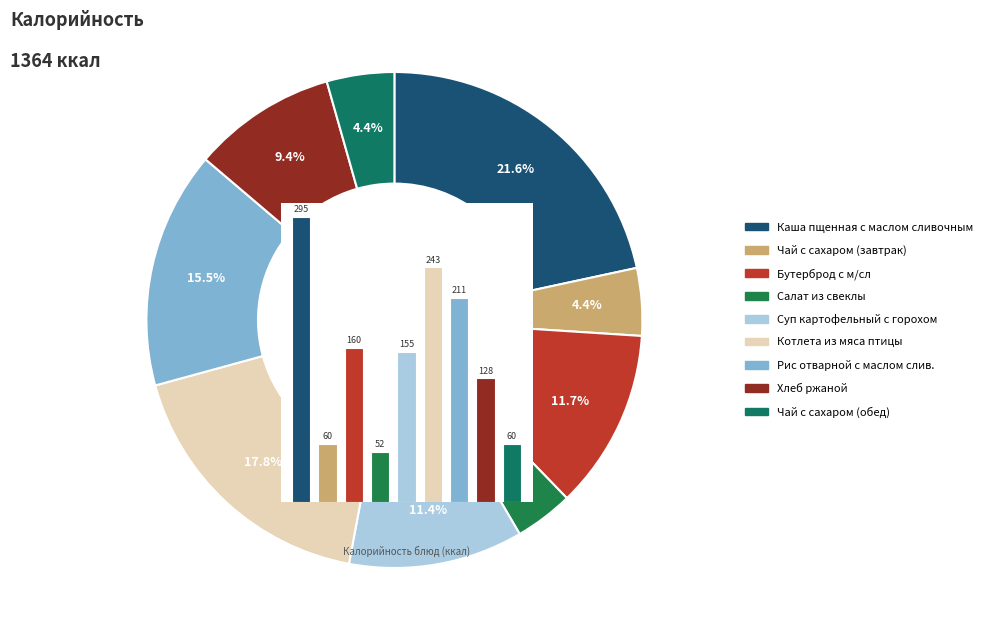

Combined, do Рис отварной с маслом слив. and Салат из свеклы account for over 50%?

No